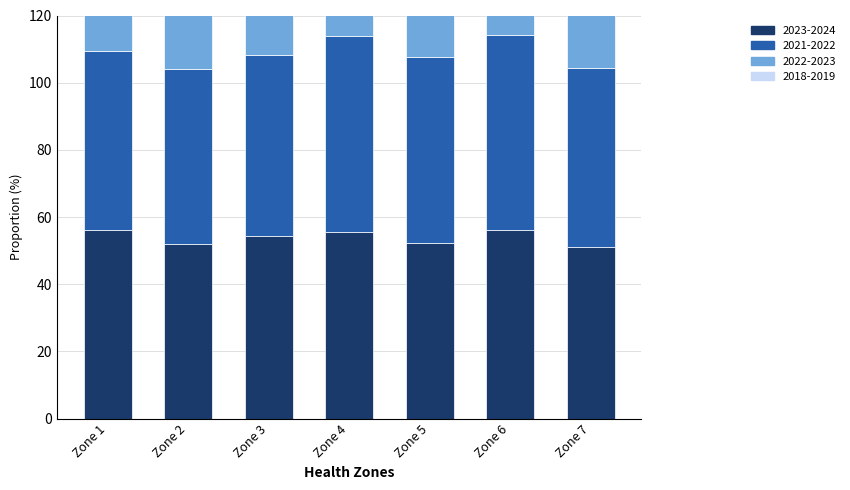

Is the value of 2022-2023 at Zone 3 greater than the value of 2021-2022 at Zone 1?

No